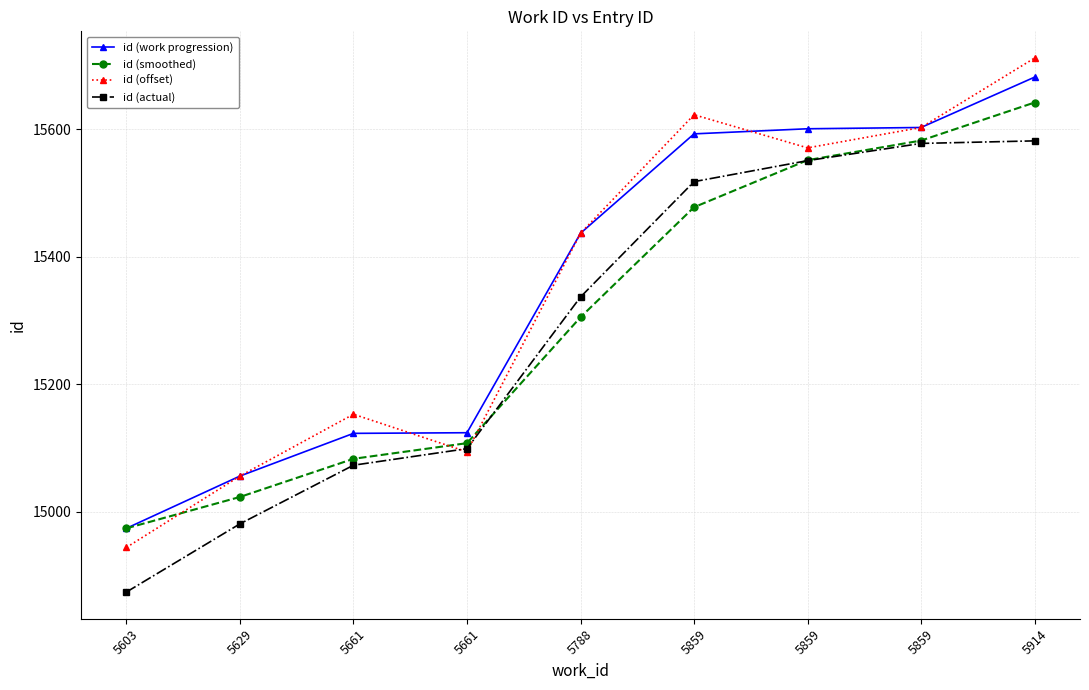

What is the spread (max minus min) of values at 5661?

80.0